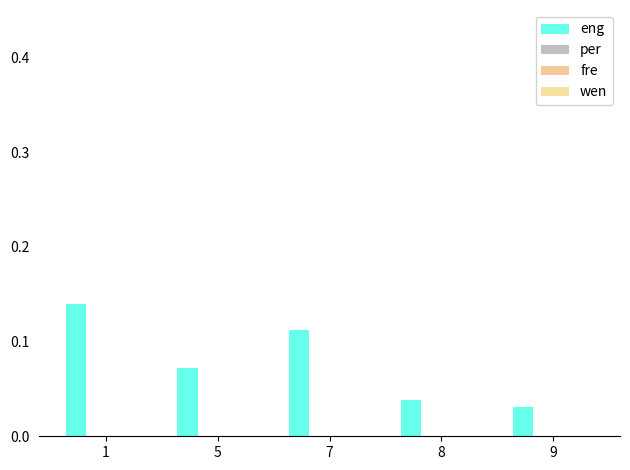

How many groups of bars are there?

5